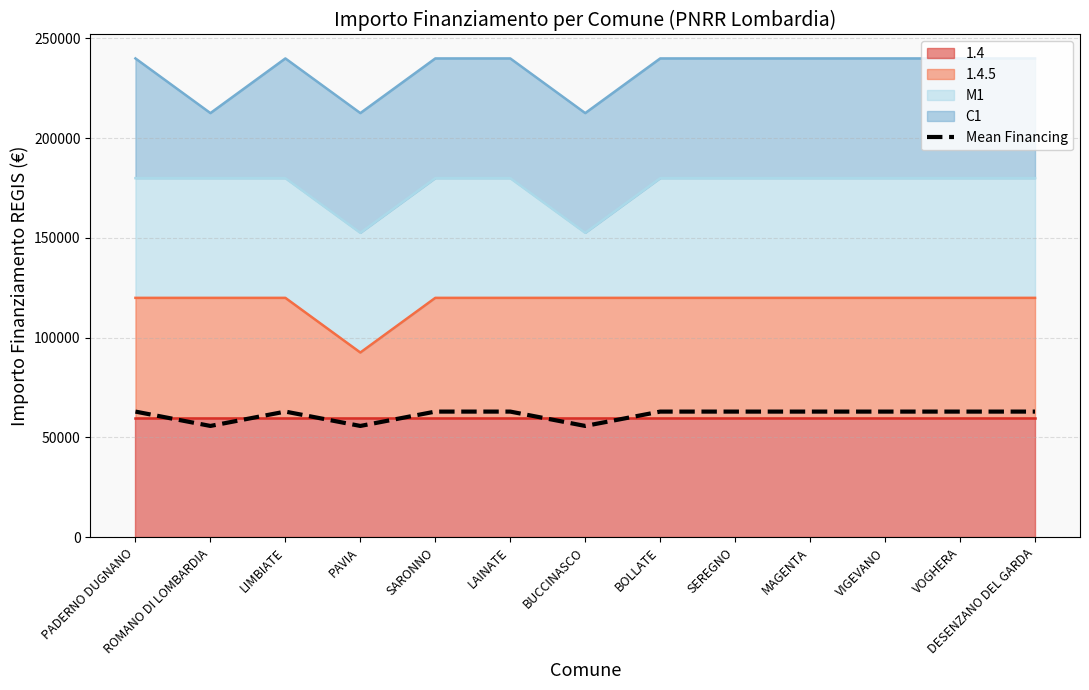

Reading left to right, list all the values displayed in this chart.

PADERNO DUGNANO=62964.3	ROMANO DI LOMBARDIA=55777.8	LIMBIATE=62964.3	PAVIA=55777.8	SARONNO=62964.3	LAINATE=62964.3	BUCCINASCO=55777.8	BOLLATE=62964.3	SEREGNO=62964.3	MAGENTA=62964.3	VIGEVANO=62964.3	VOGHERA=62964.3	DESENZANO DEL GARDA=62964.3